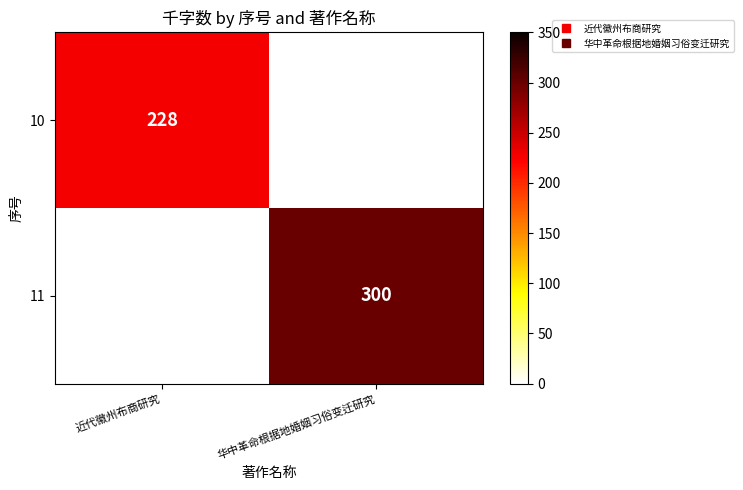

How many positive values does the 11 series have?

1